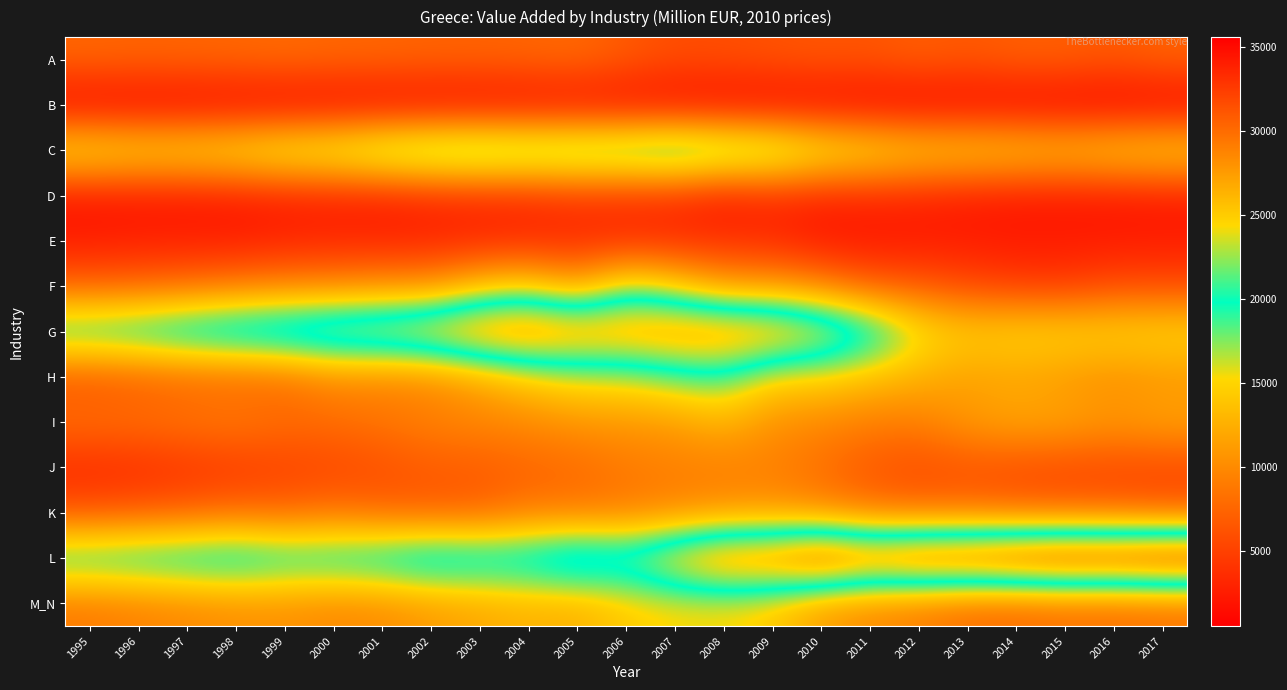

Count the number of data series in this chart.

13